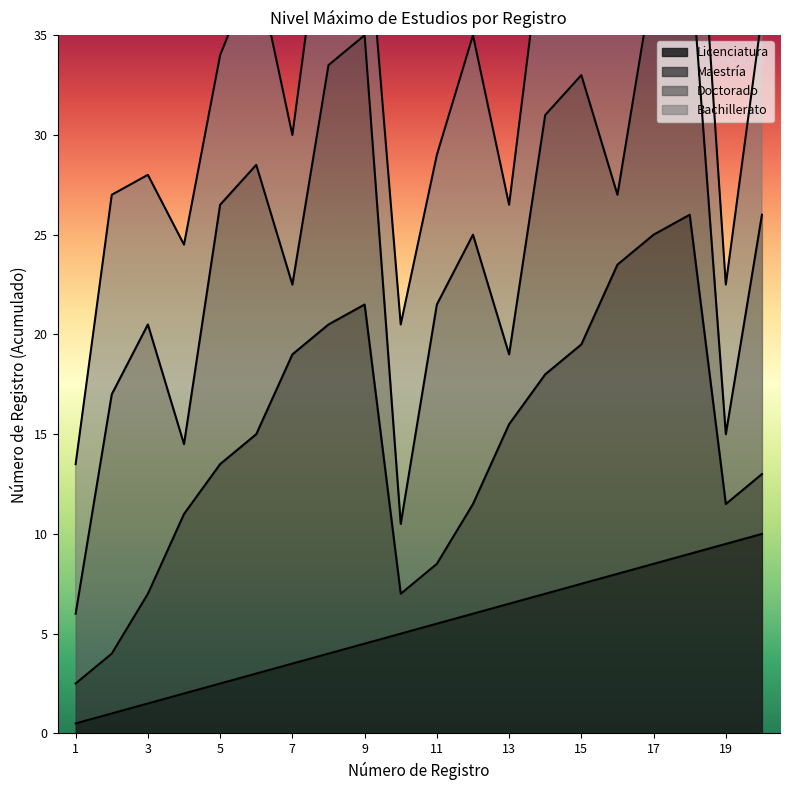

Is it true that Licenciatura equals 7.5 at 15?

True